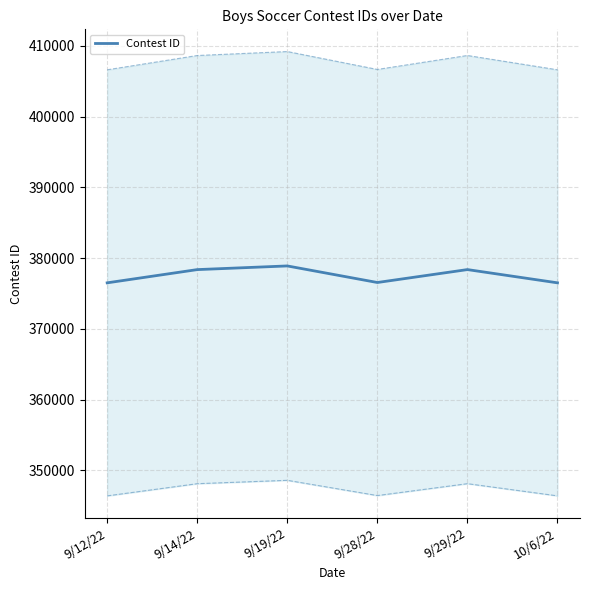

What is the label of the 4th point from the left?

9/28/22